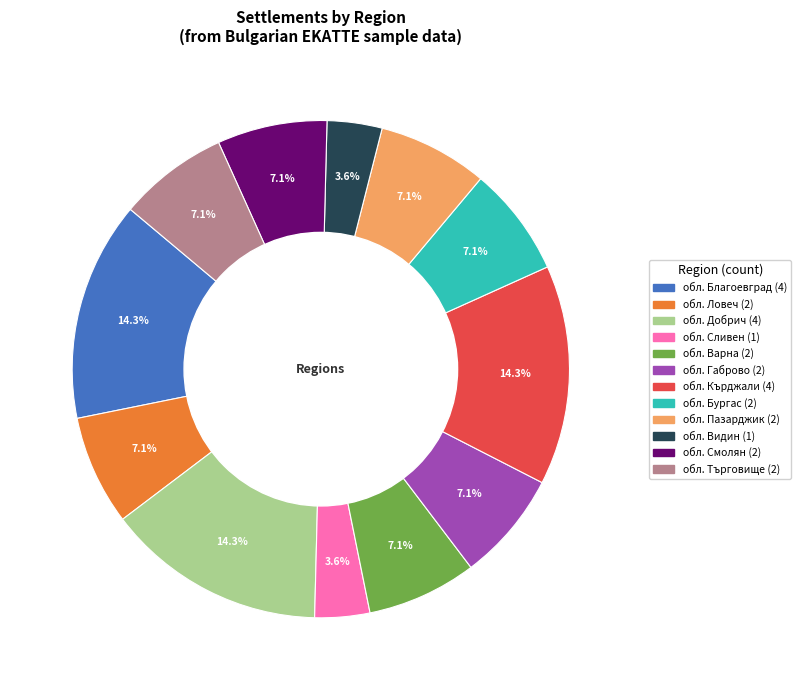

Do обл. Видин and обл. Смолян together represent more than half of the pie?

No